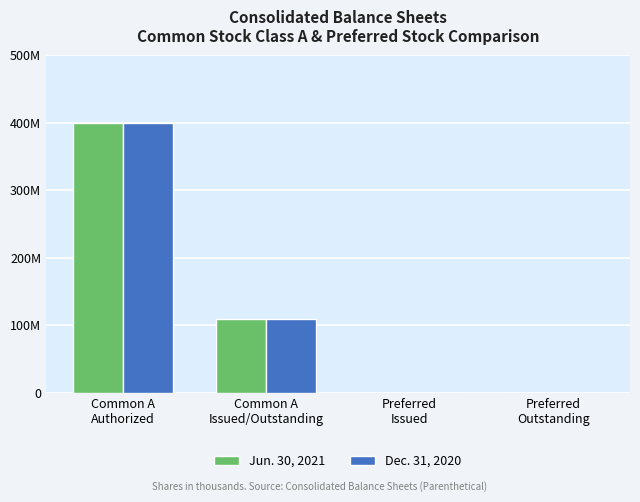

List the series in order of their overall mean, lowest first.

Jun. 30, 2021, Dec. 31, 2020